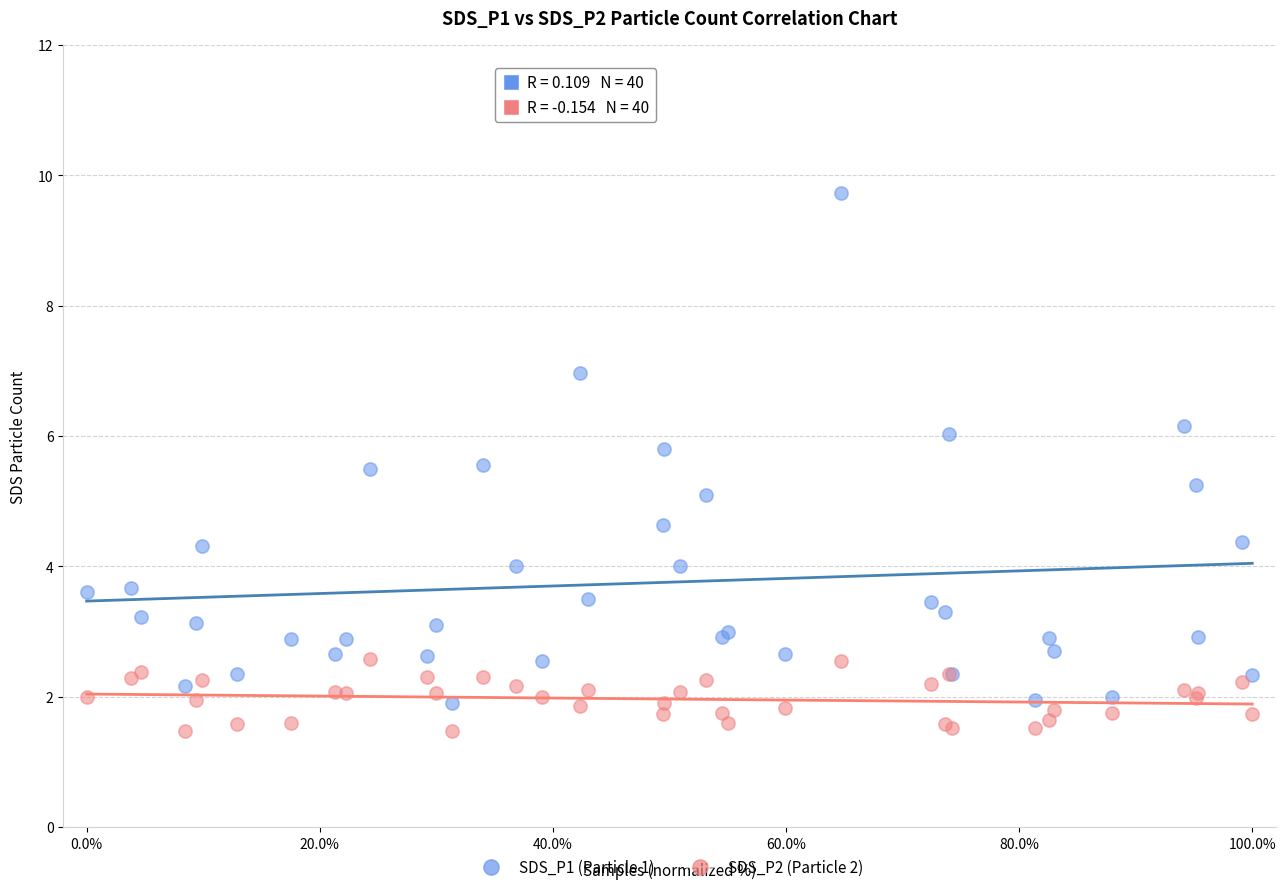

What are all the series names shown in the legend?

SDS_P1 (Particle 1), SDS_P2 (Particle 2)